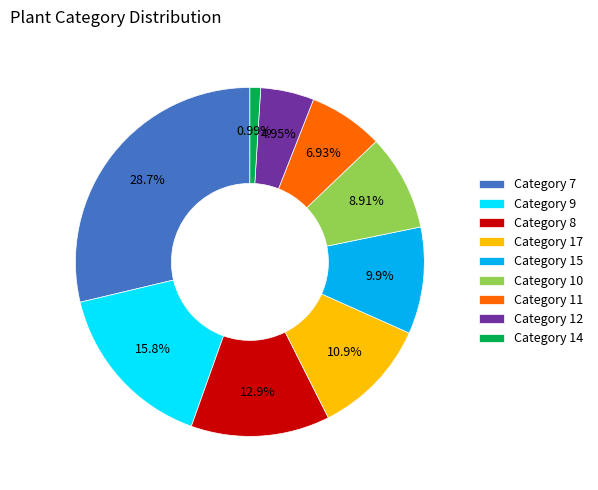

How many slices are in this pie chart?

9